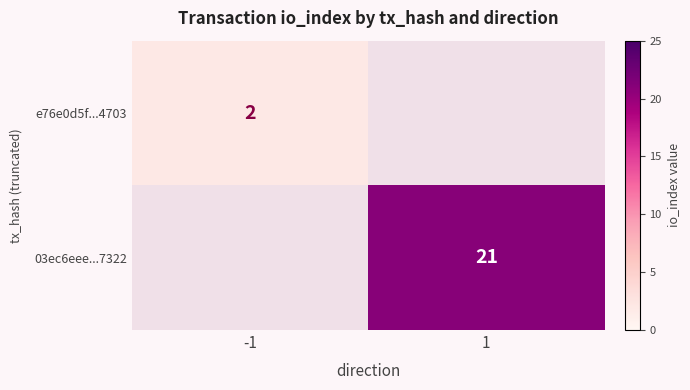

The e76e0d5f...4703 series shows 2 at -1. True or false?

True